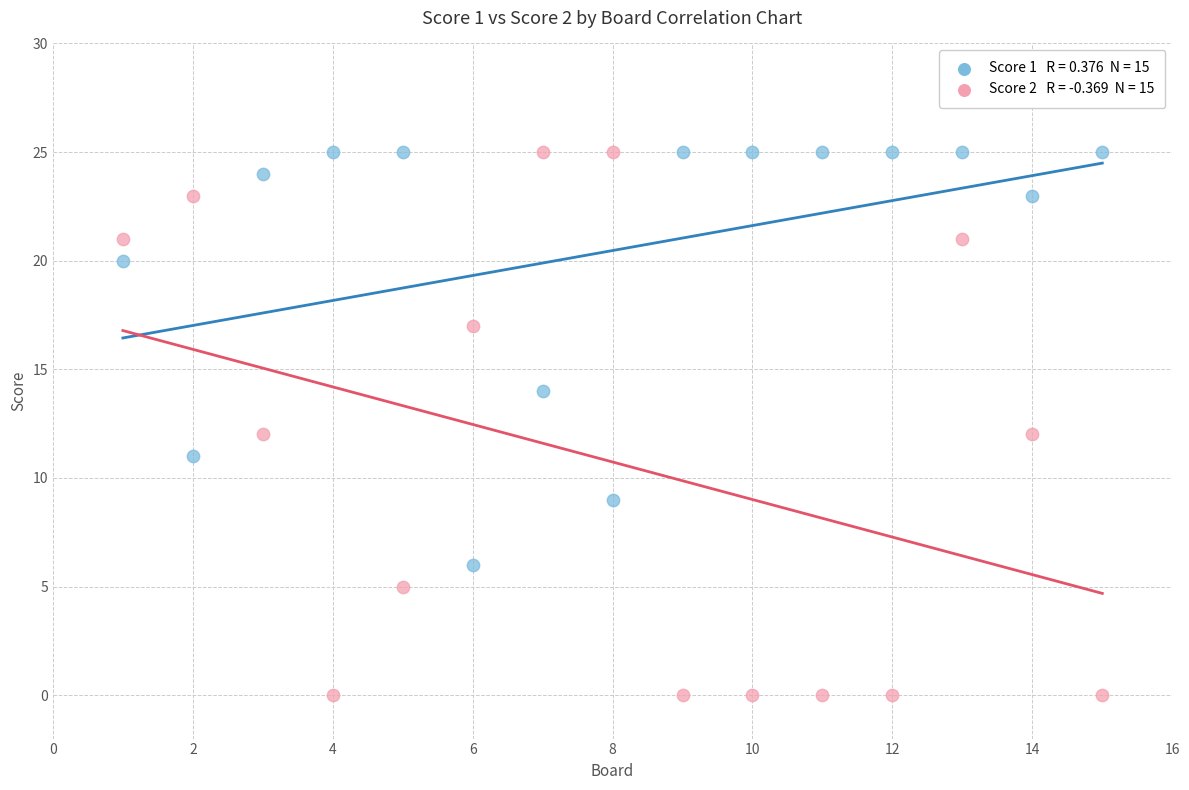

Across all data points, what is the range of Y values (max minus min)?

25